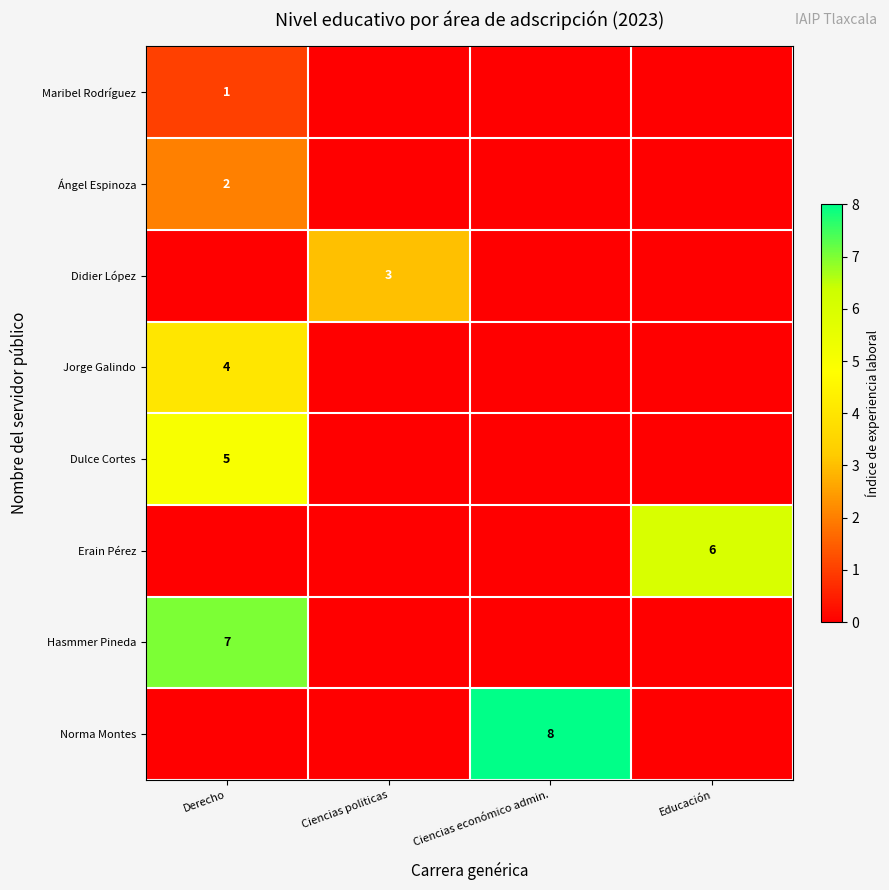

The value of Erain Pérez at Educación is 6. True or false?

True